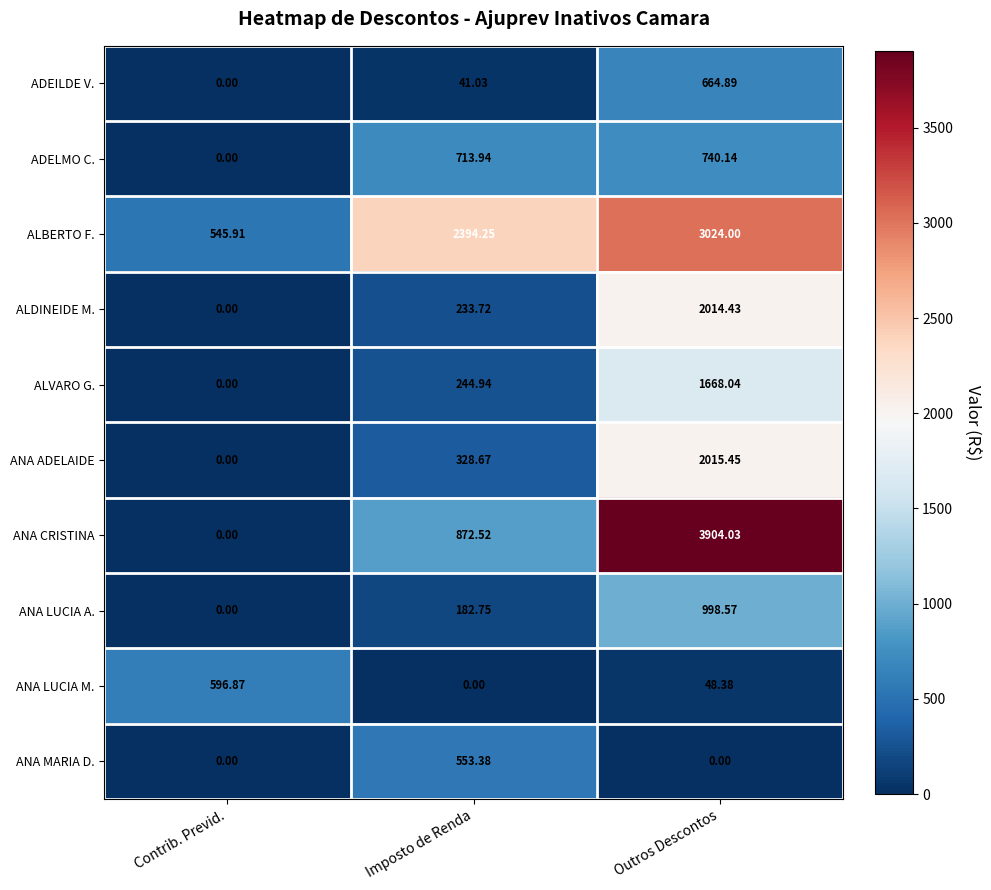

What is the total value across all series at Contrib. Previd.?

1142.8